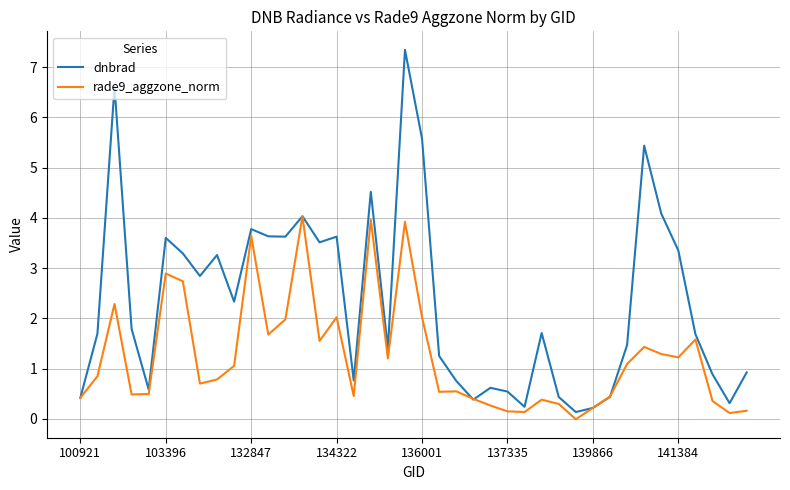

Which series has the widest spread of values?

dnbrad